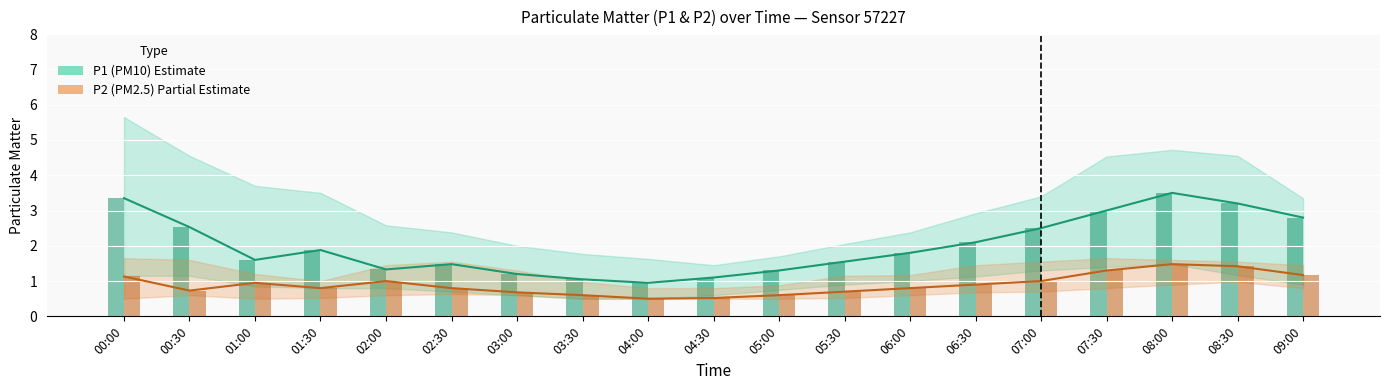

Reading left to right, list all the values displayed in this chart.

P1 (PM10): 3.4	2.5	1.6	1.9	1.3	1.5	1.2	1.1	0.9	1.1	1.3	1.6	1.8	2.1	2.5	3.0	3.5	3.2	2.8
P2 (PM2.5): 1.1	0.7	0.9	0.8	1.0	0.8	0.7	0.6	0.5	0.5	0.6	0.7	0.8	0.9	1.0	1.3	1.5	1.4	1.2
P1 bar: 3.4	2.5	1.6	1.9	1.3	1.5	1.2	1.1	0.9	1.1	1.3	1.6	1.8	2.1	2.5	3.0	3.5	3.2	2.8
P2 bar: 1.1	0.7	0.9	0.8	1.0	0.8	0.7	0.6	0.5	0.5	0.6	0.7	0.8	0.9	1.0	1.3	1.5	1.4	1.2